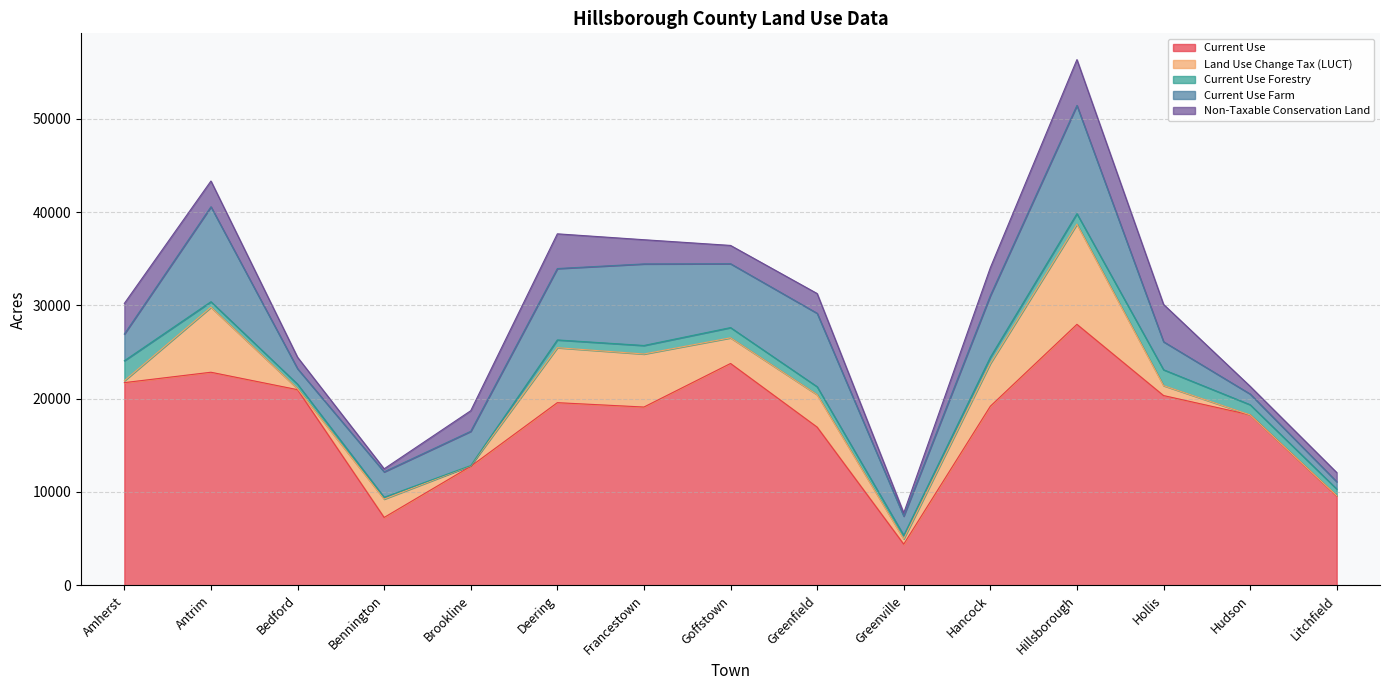

Which series ends up on top after the final intersection of Current Use Farm and Non-Taxable Conservation Land?

Non-Taxable Conservation Land